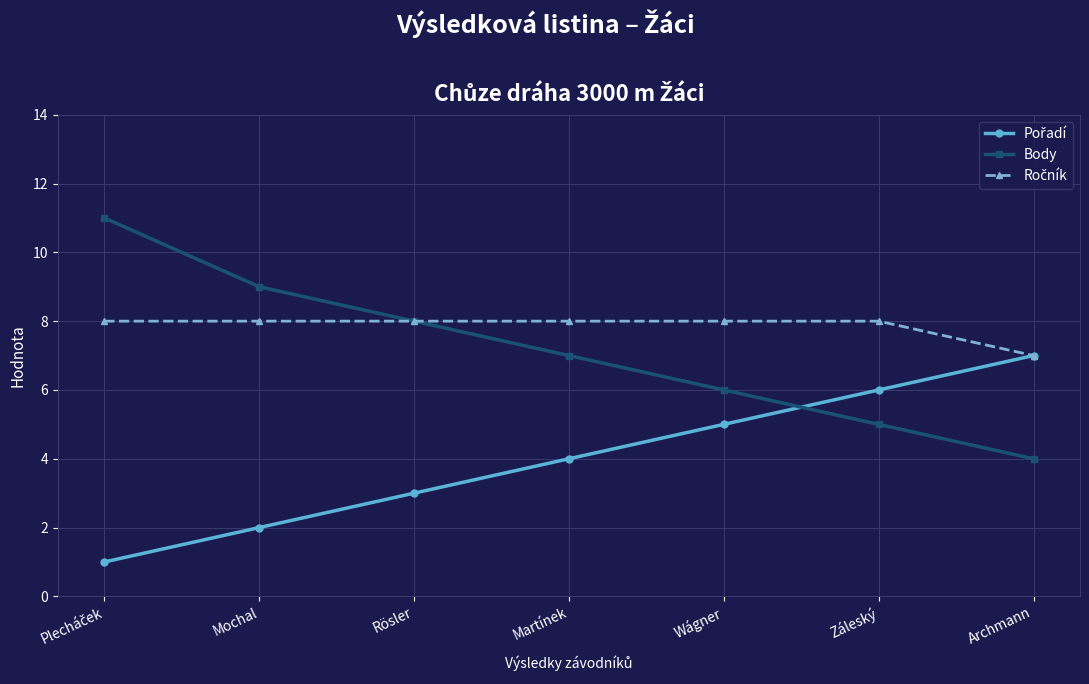

What is the spread (max minus min) of values at Mochal?

7